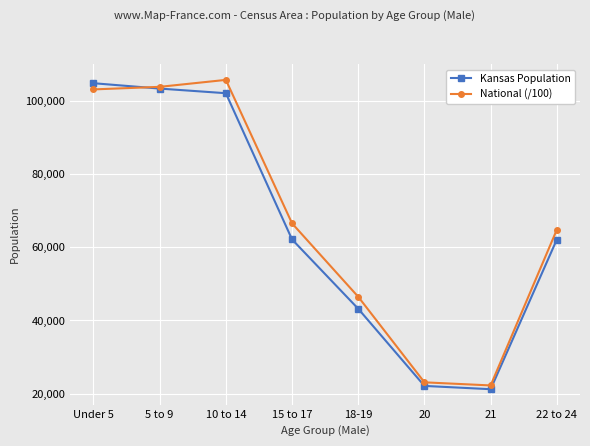

At which label does Kansas Population reach its peak?

Under 5